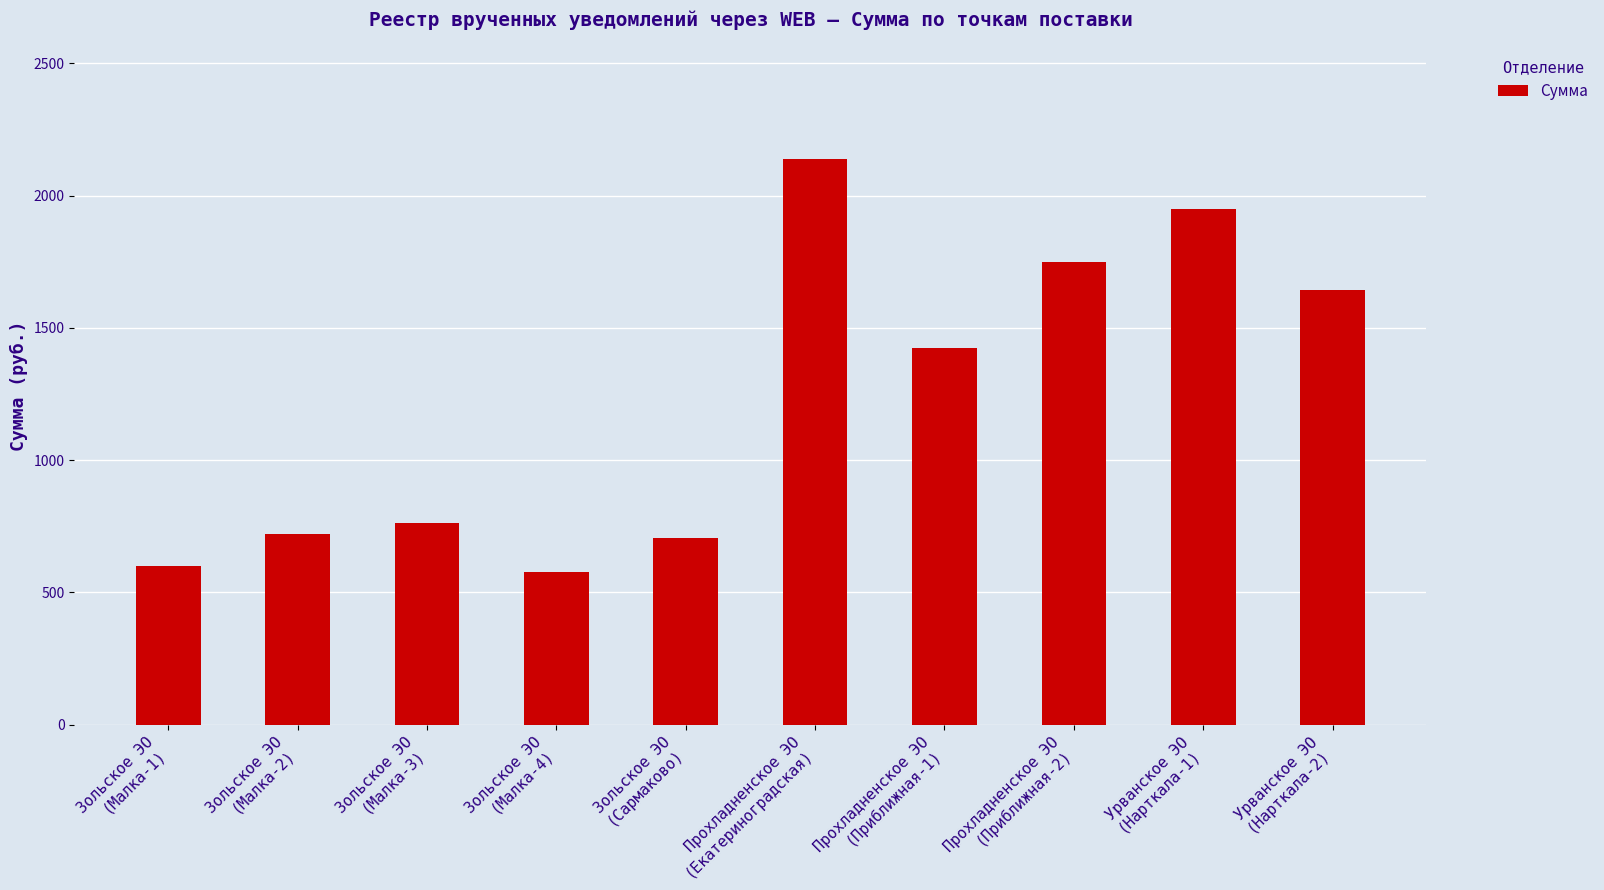

Which has a higher value, Урванское ЭО
(Нарткала-1) or Зольское ЭО
(Малка-1)?

Урванское ЭО
(Нарткала-1)